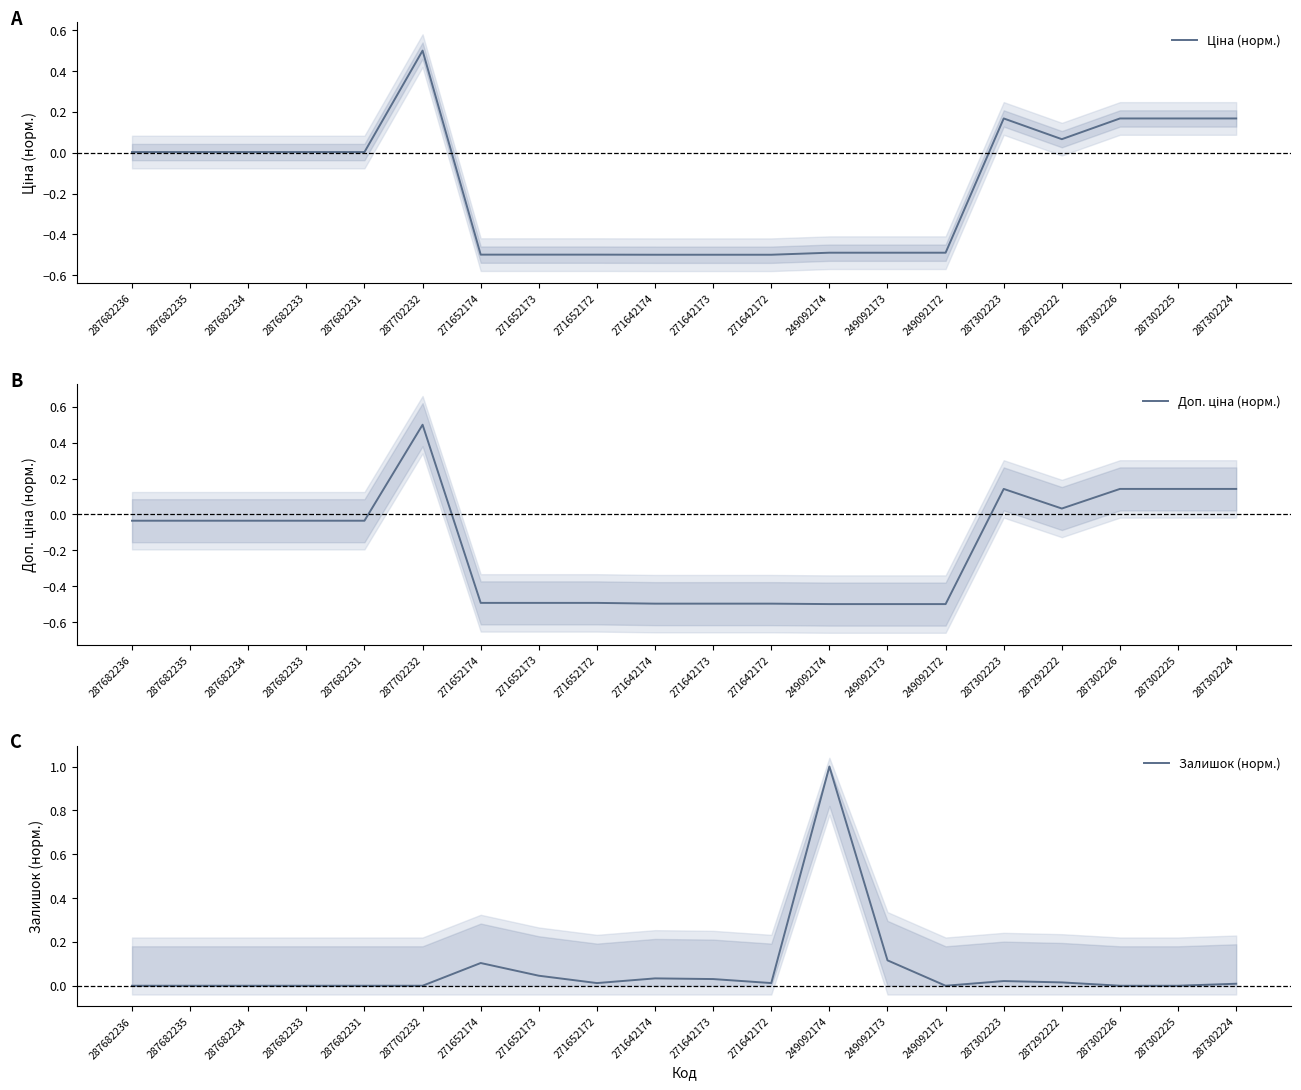

What is the value of the Доп. ціна (норм.) point at the 15th from the left?

-0.5